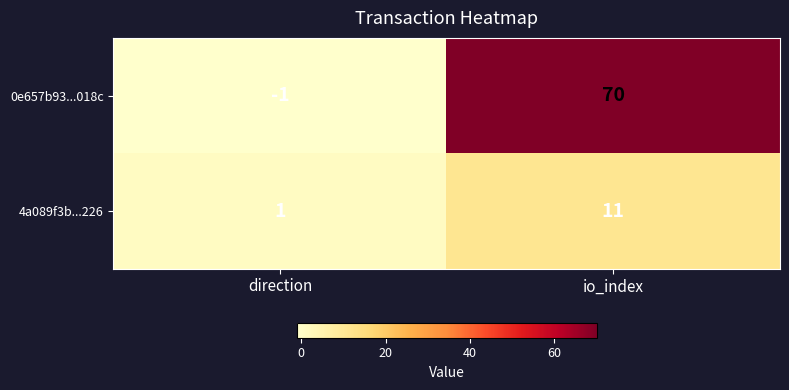

At which label is 0e657b93...018c closest to 34?

direction